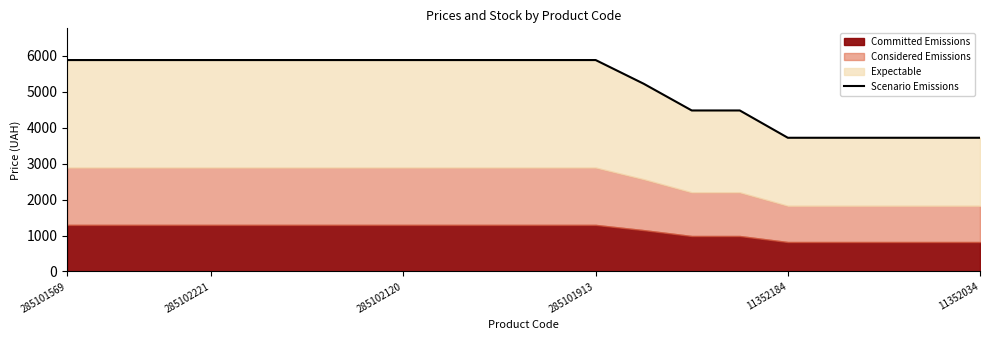

What is the label of the 11th point from the right?

9